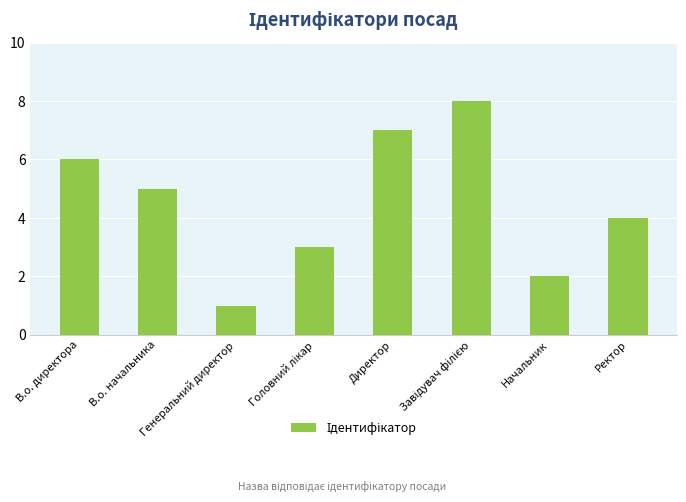

What is the difference between the maximum and second lowest values?

6